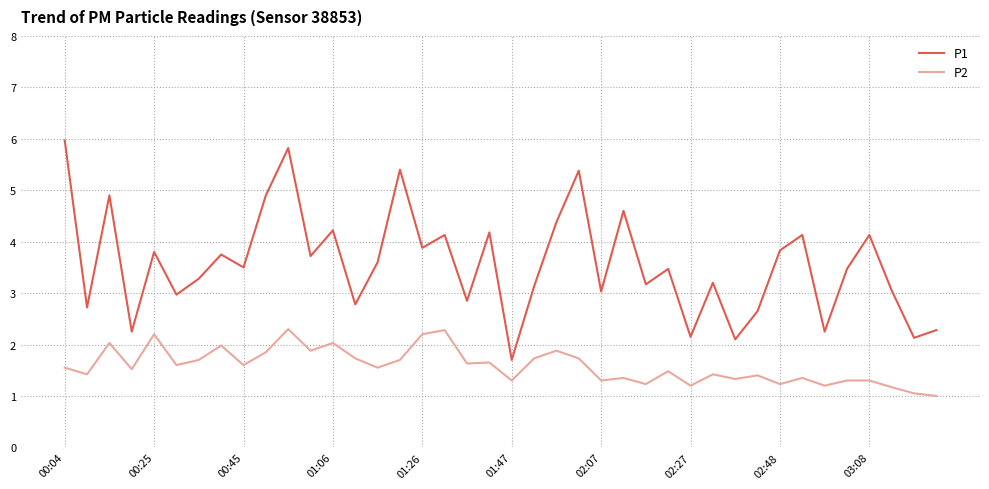

How many lines are shown in the chart?

2